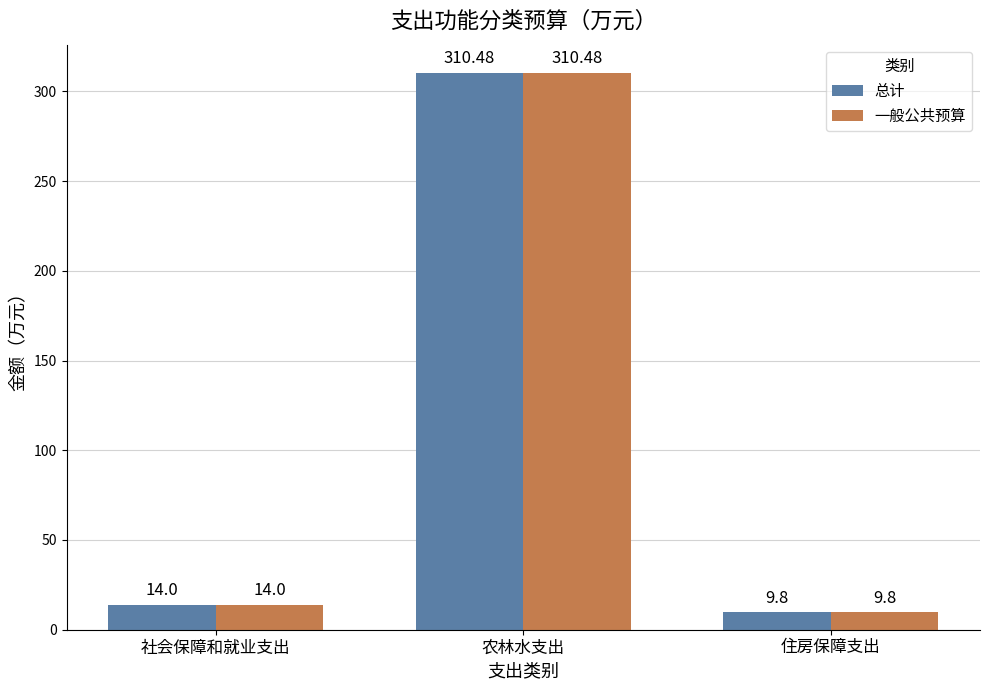

How many categories are shown in the chart?

3